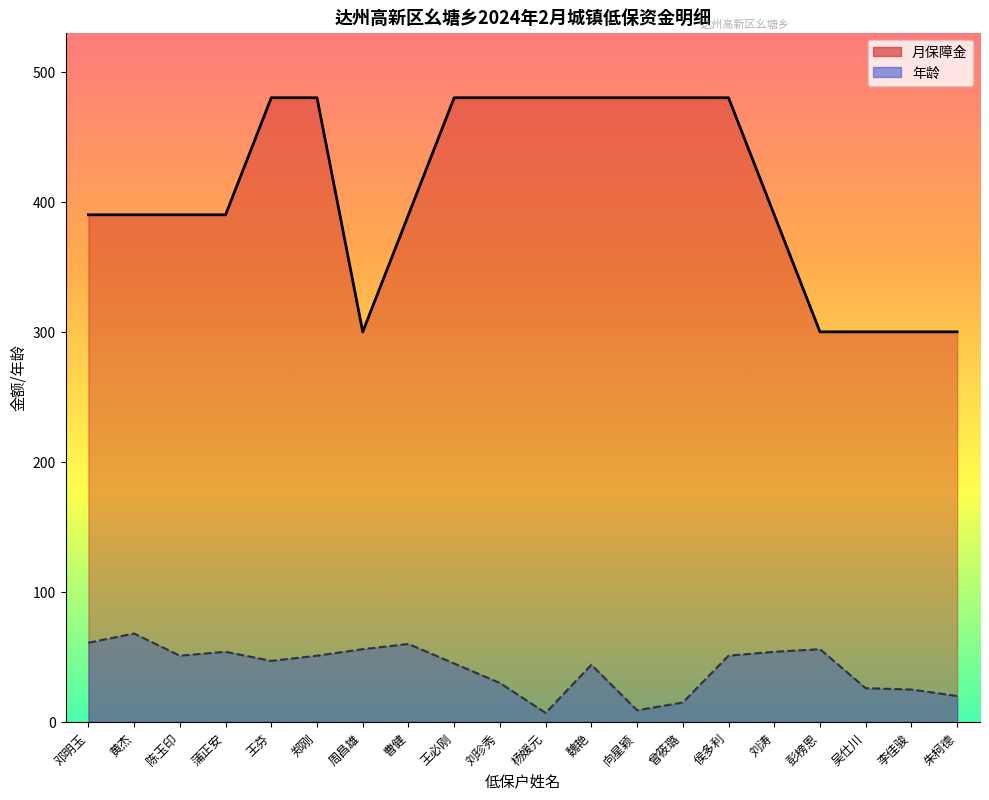

True or false: 月保障金 has more than 0 points higher than both neighbors.

False